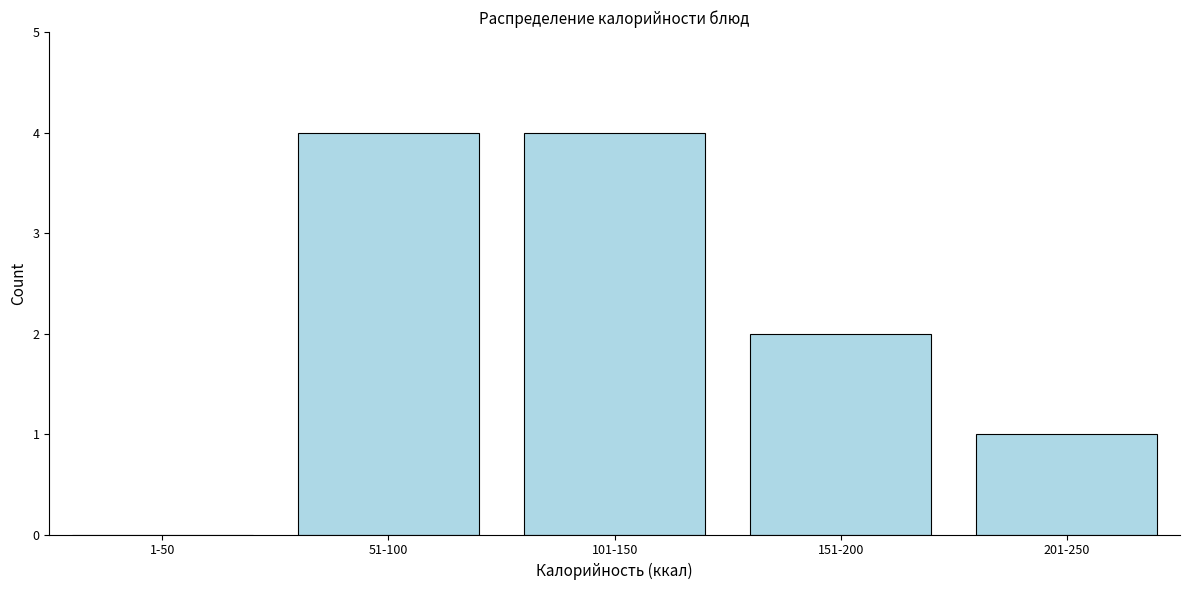

Reading left to right, list all the values displayed in this chart.

1-50=0	51-100=4	101-150=4	151-200=2	201-250=1